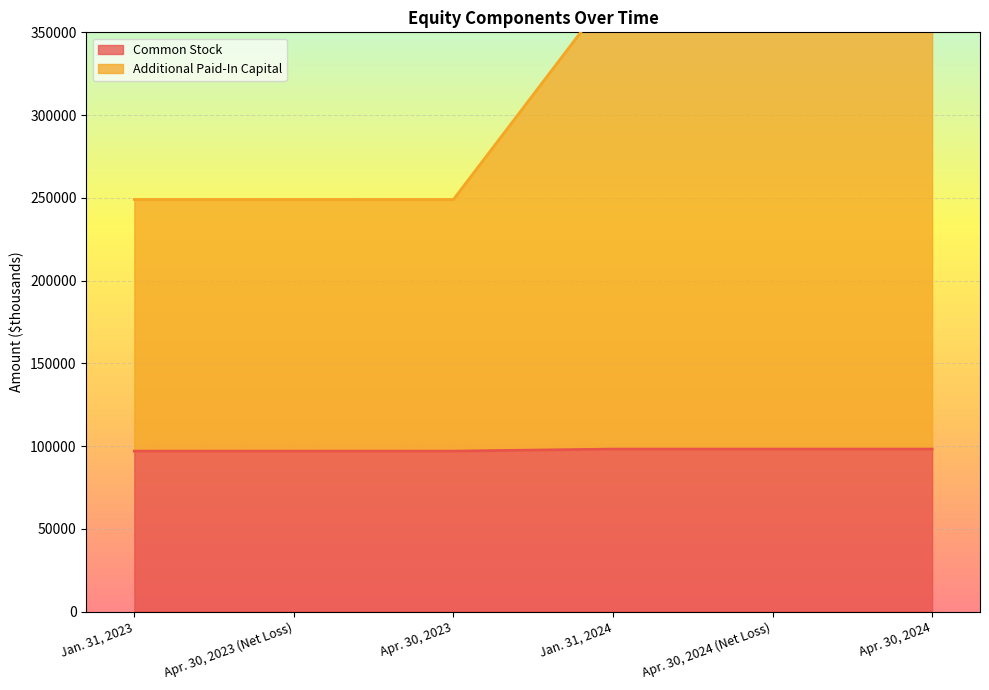

At how many categories does at least one series exceed 165019?

6